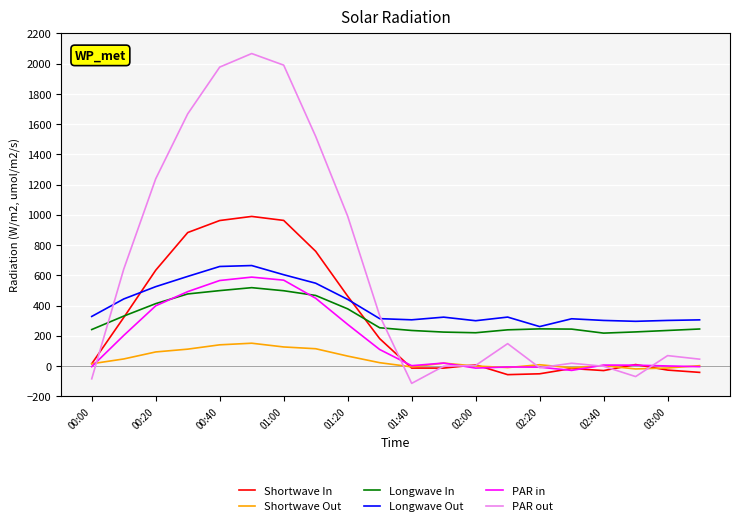

What is the maximum value shown in the chart?

2067.2